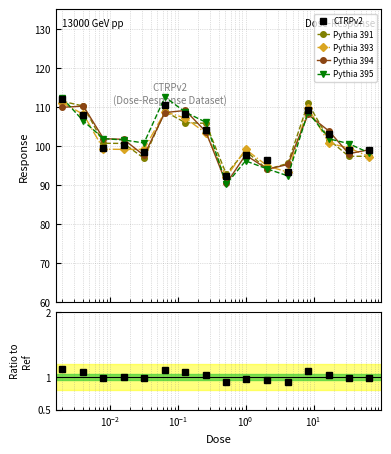

What is the value of the Pythia 395 point at the 7th from the left?

108.7